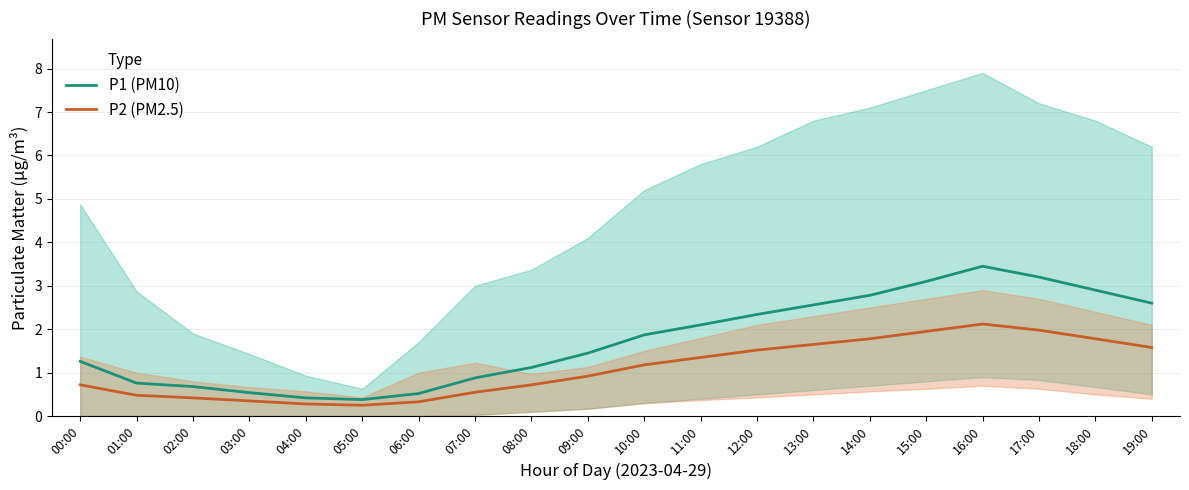

True or false: P1 (PM10) and P2 (PM2.5) intersect in this chart.

False